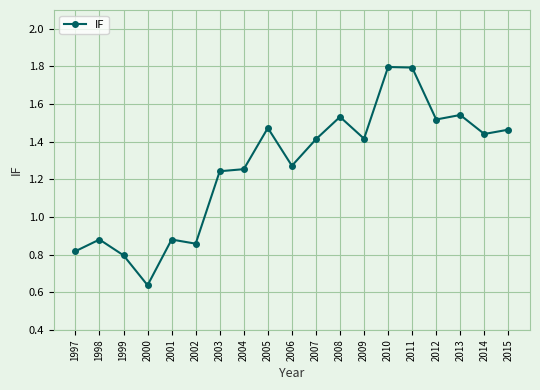

True or false: the data shows 0.5 at 1997.

False